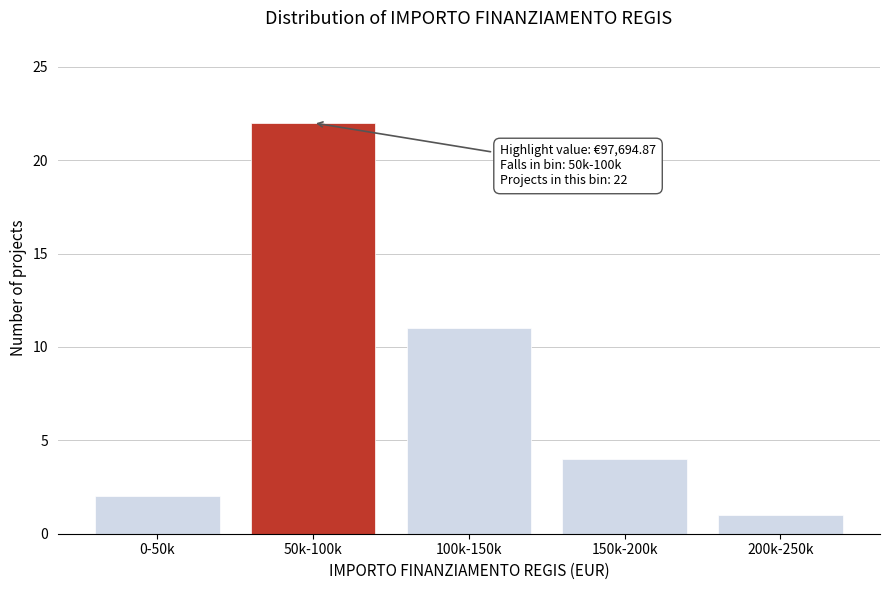

Reading left to right, transcribe all the data shown in this chart.

2	22	11	4	1